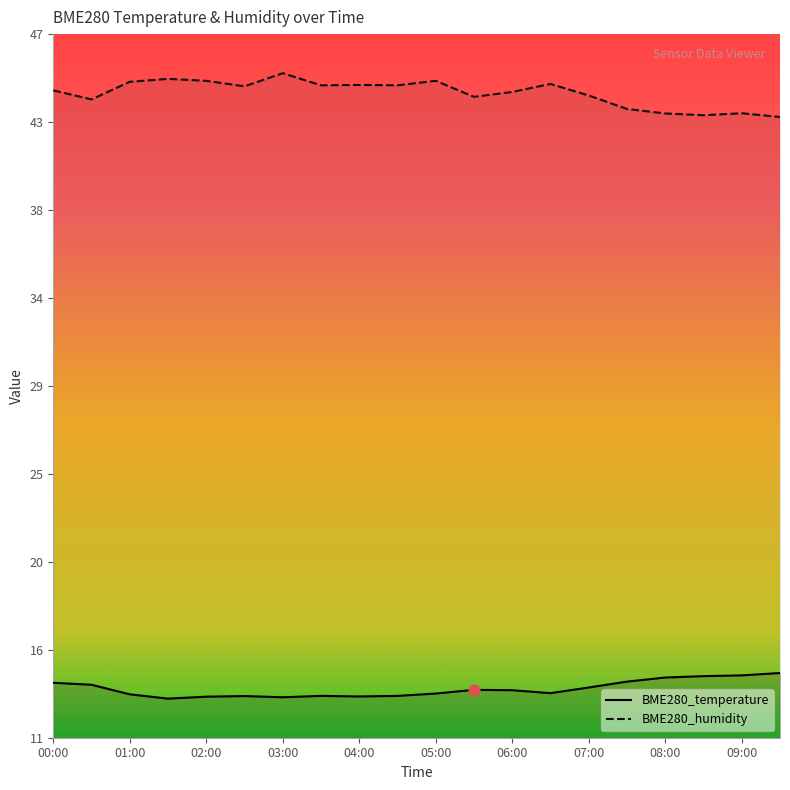

What are all the series names shown in the legend?

BME280_temperature, BME280_humidity